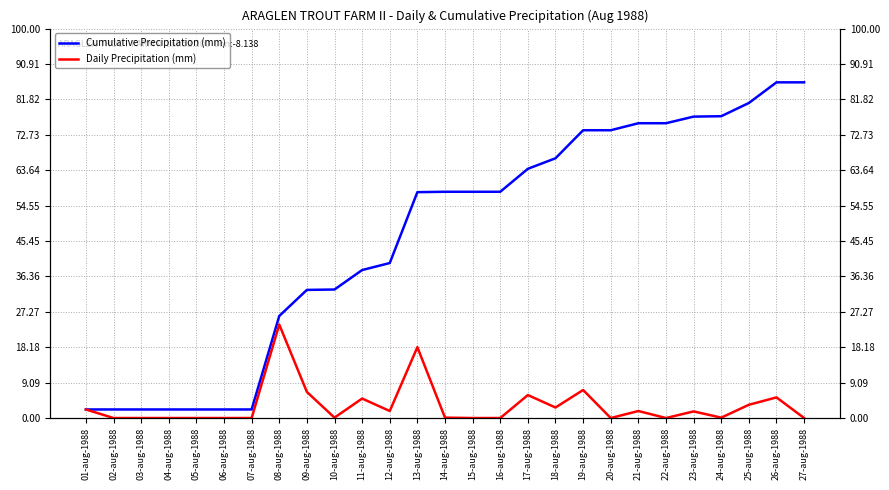

Which category has the highest value in the Cumulative Precipitation (mm) series?

26-aug-1988